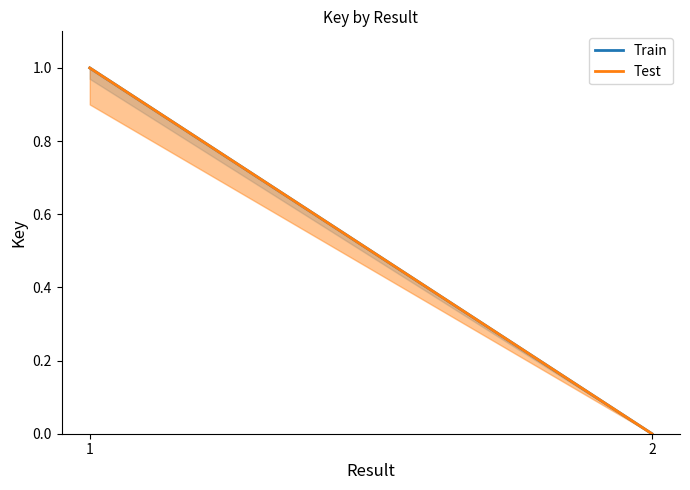

At 2, list the series in order from smallest to largest.

Train, Test